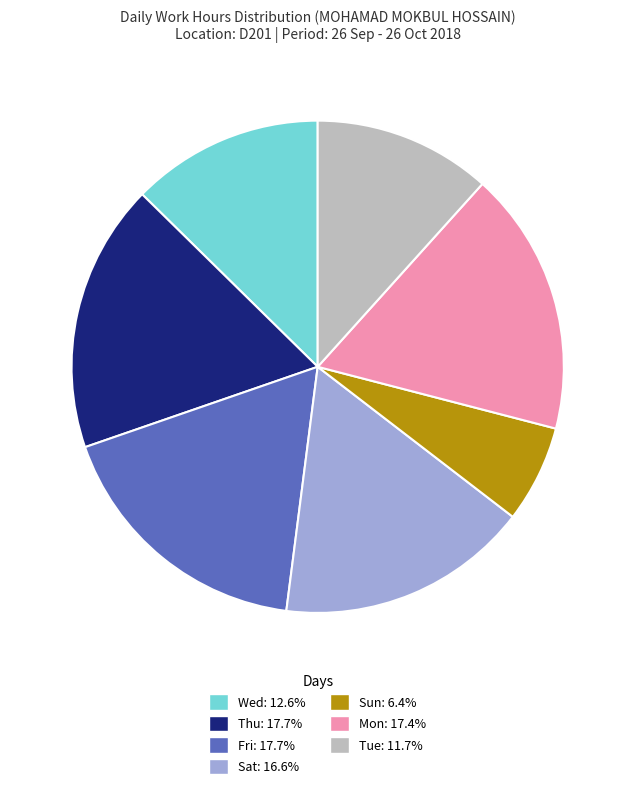

Does Tue: 11.7% account for over 50% of the chart?

No